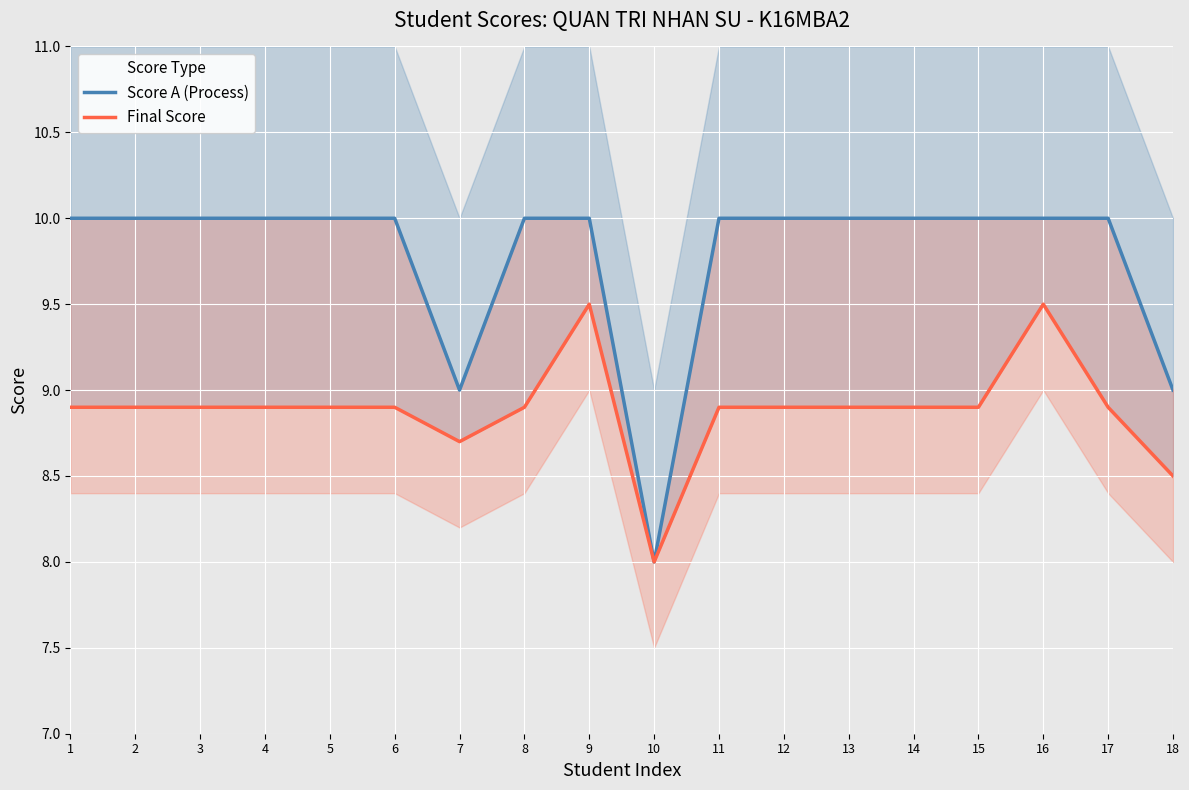

What is the sum of the Score A (Process) values at 15 and 2?

20.0